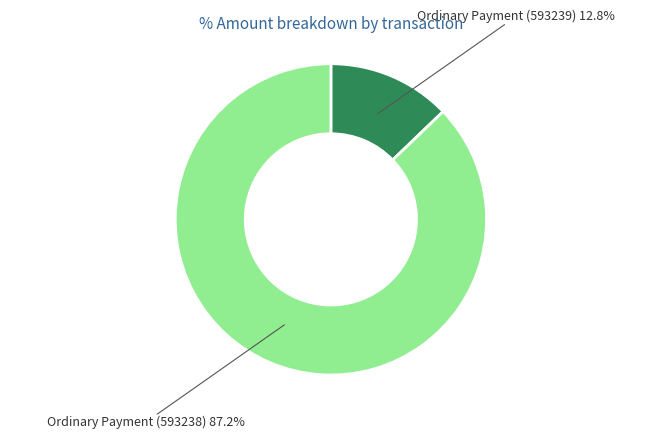

Is there any slice that represents more than half of the pie?

Yes